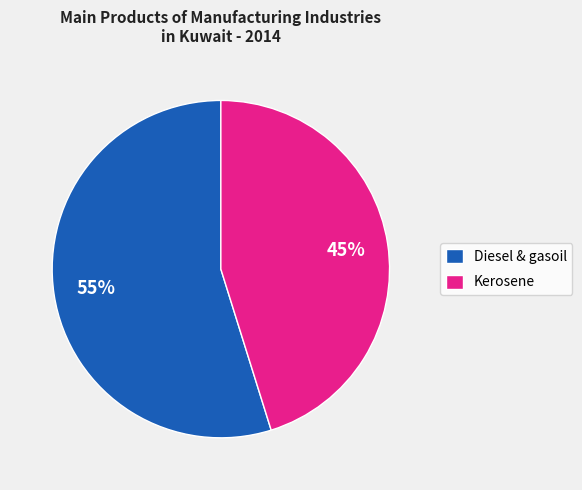

Do Kerosene and Diesel & gasoil together represent more than half of the pie?

Yes